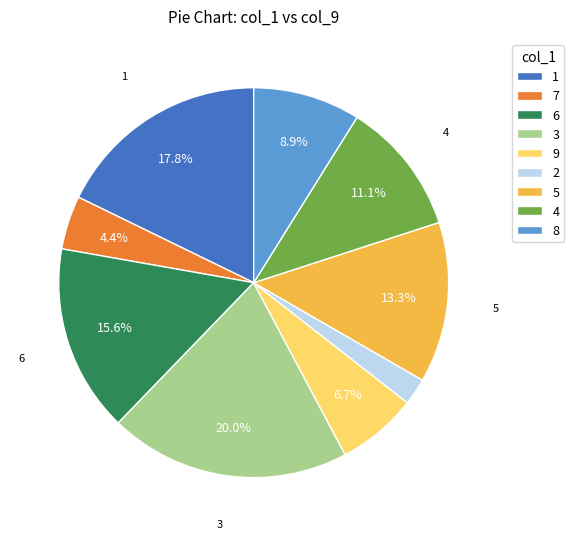

Count the number of slices in the pie.

9